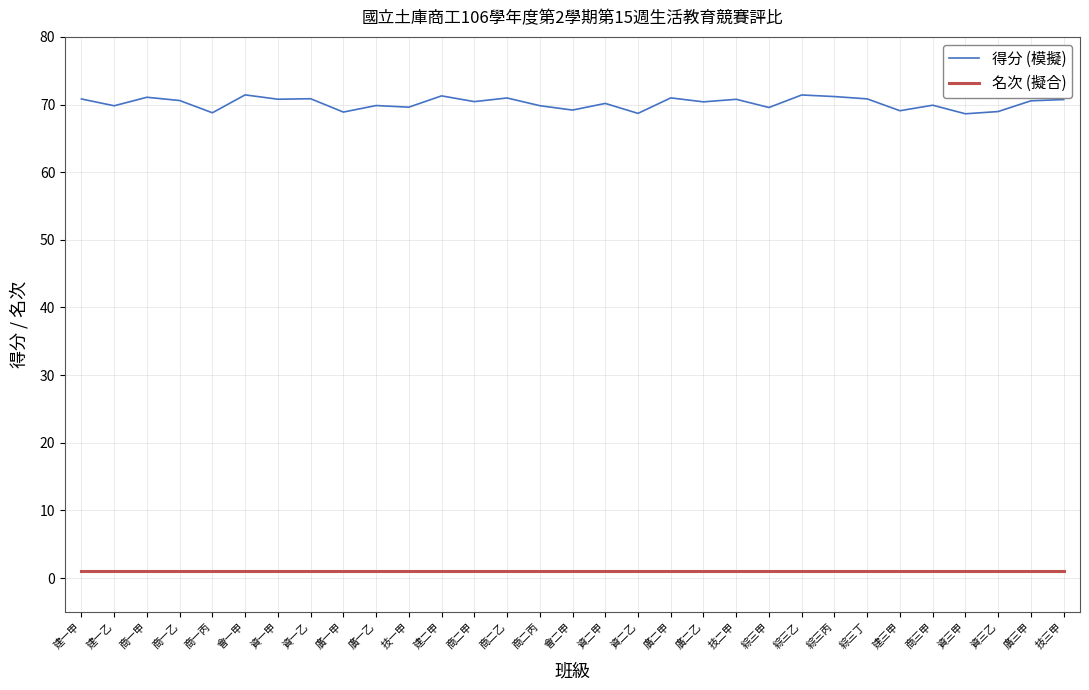

Which series has the widest spread of values?

得分 (模擬)